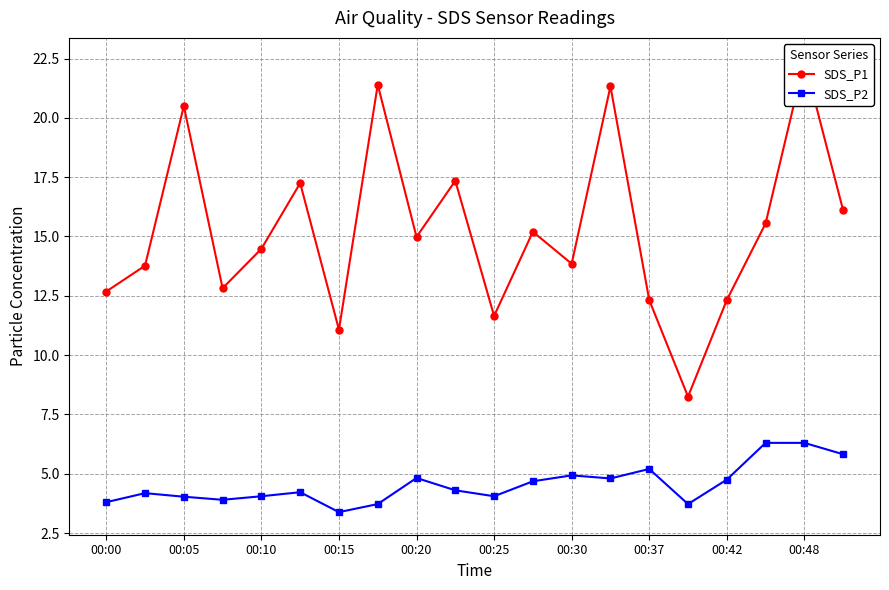

Which series has the largest total across all categories?

SDS_P1